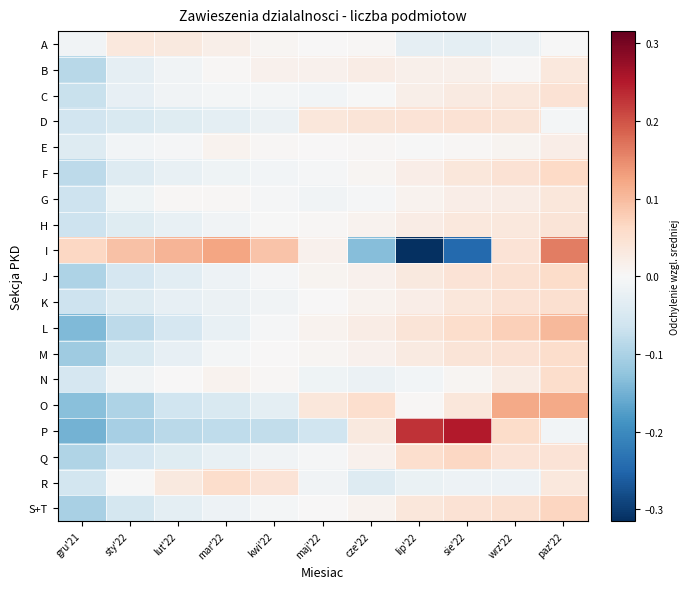

What is the spread (max minus min) of values at kwi'22?

0.2